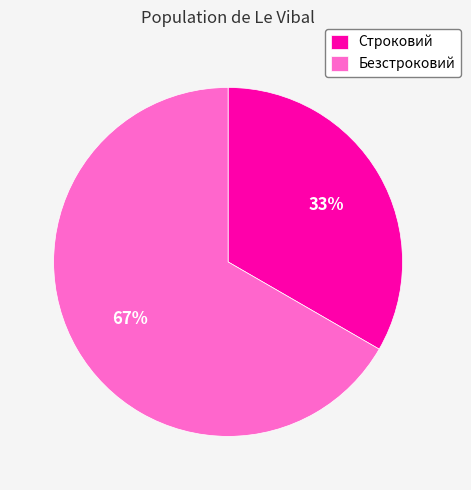

To the nearest percent, what percentage of the pie is Безстроковий?

67%